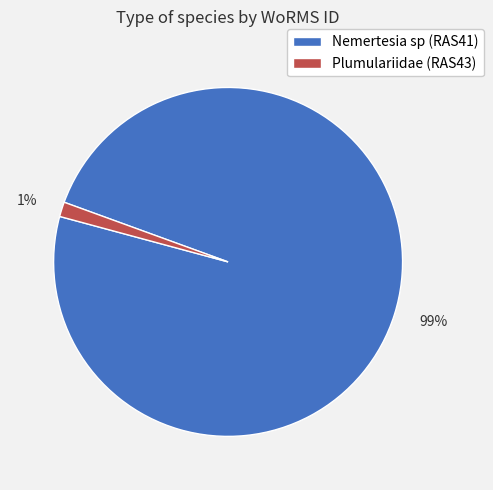

To the nearest percent, what is the average slice percentage?

50%